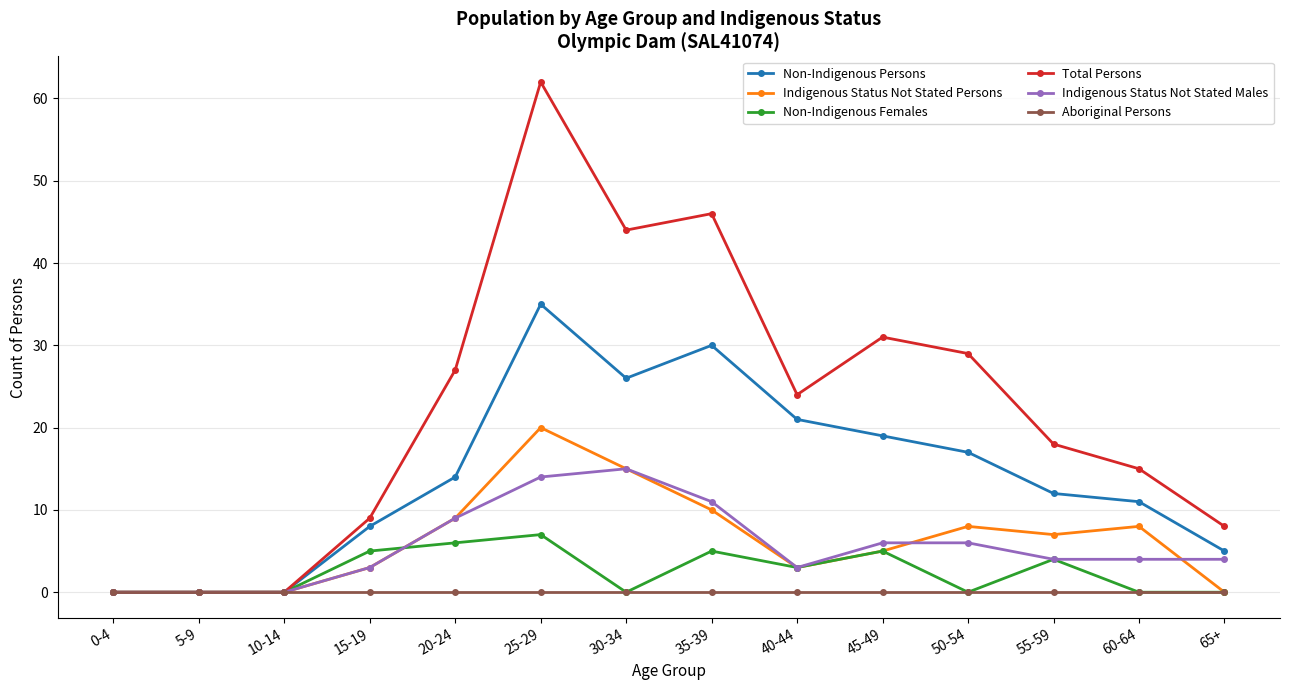

At which label does Non-Indigenous Persons reach its peak?

25-29